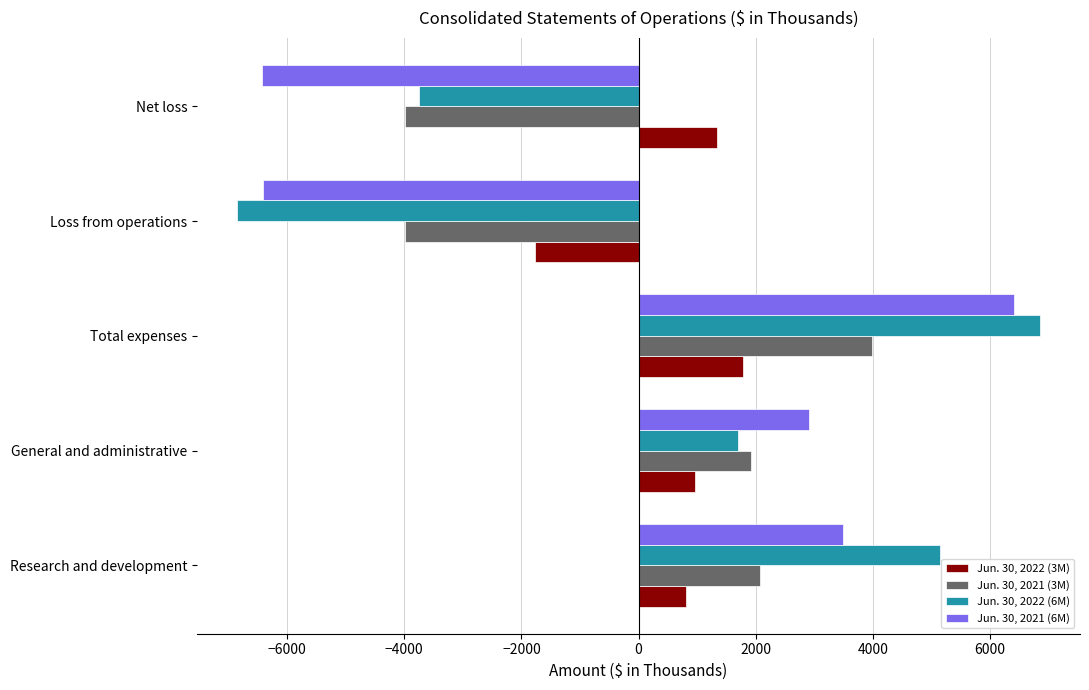

Which series has the largest range (max minus min)?

Jun. 30, 2022 (6M)